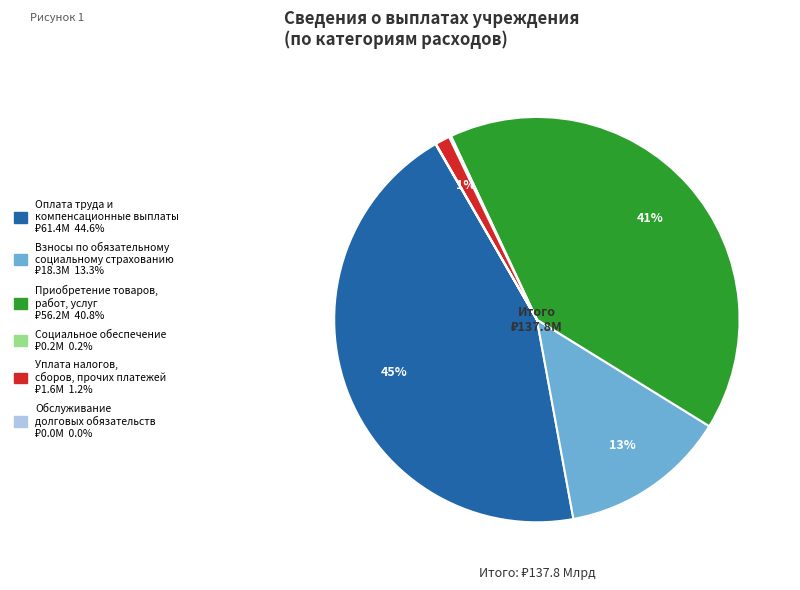

To the nearest percent, what is the difference between the largest and smallest slice percentages?

45%